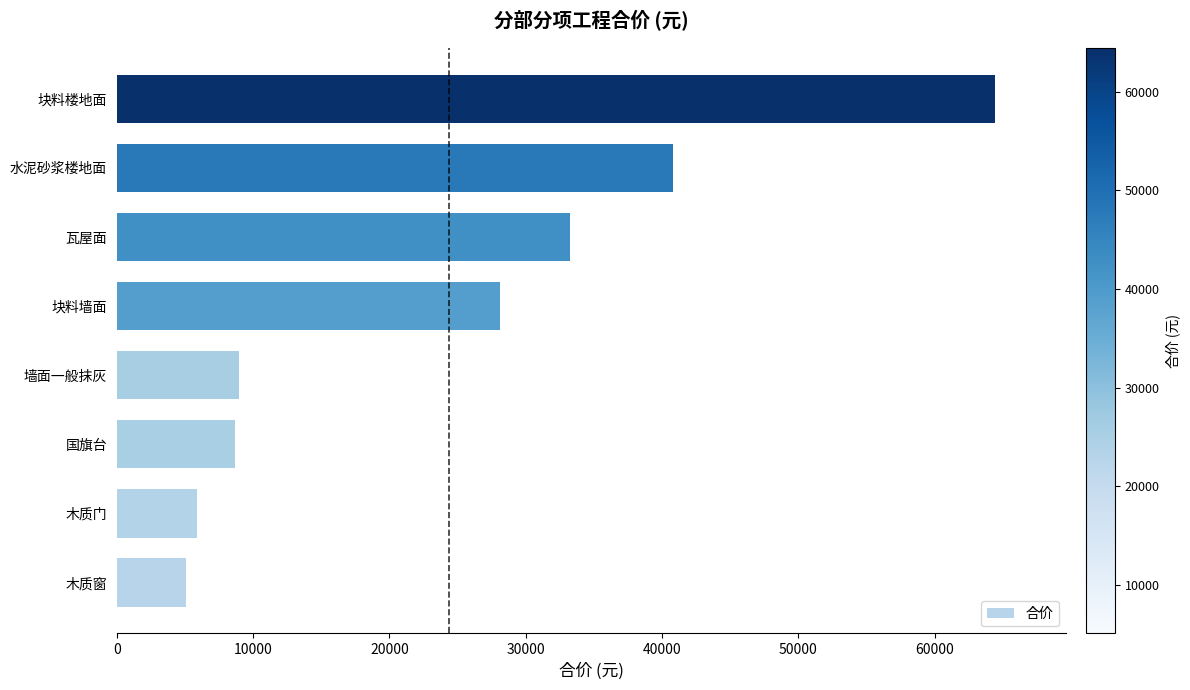

What is the change in value from 木质窗 to 国旗台?

+3614.0